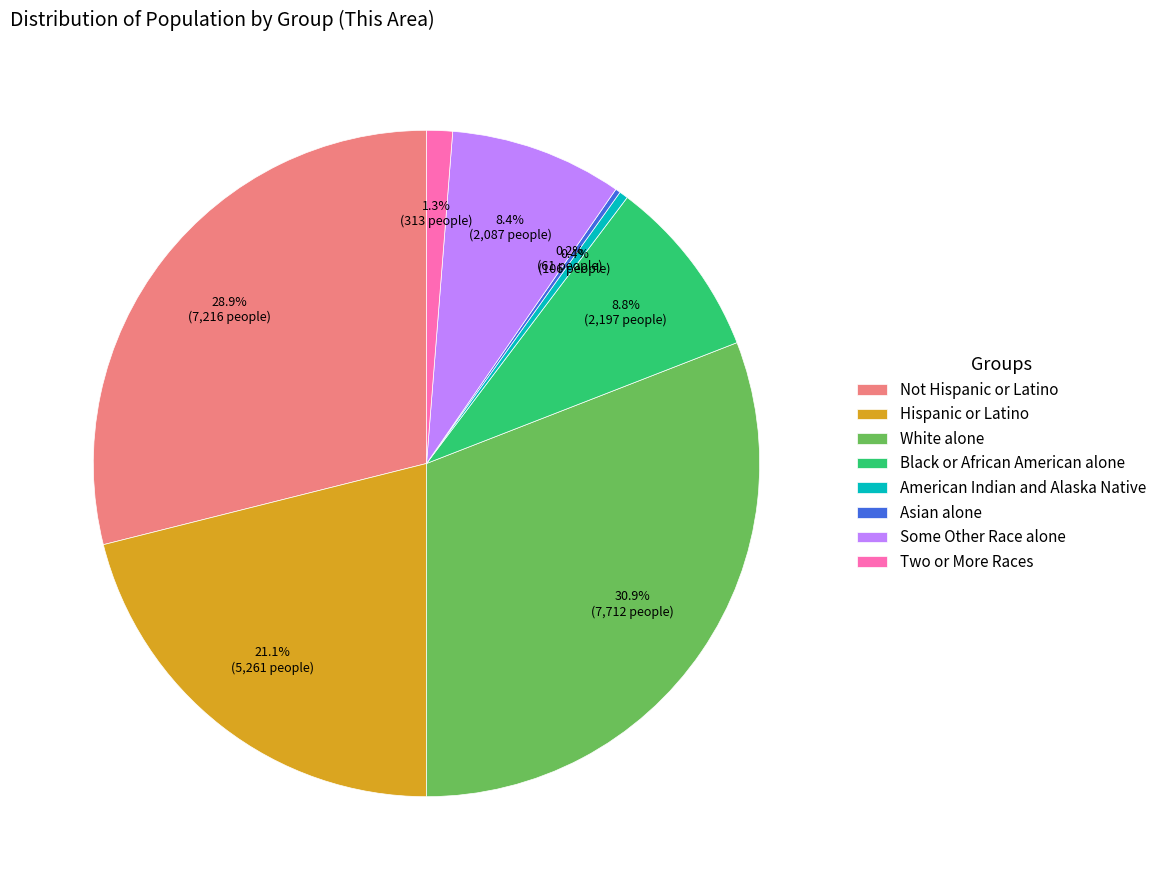

To the nearest percent, what percentage of the pie is Hispanic or Latino?

21%